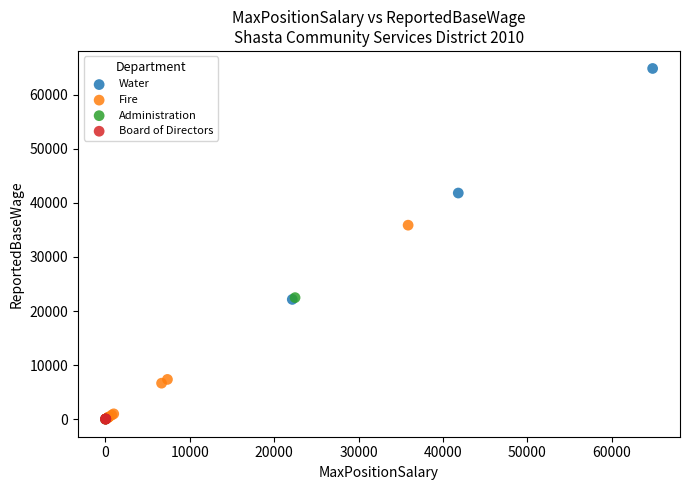

Which series has the widest spread of Y values?

Water